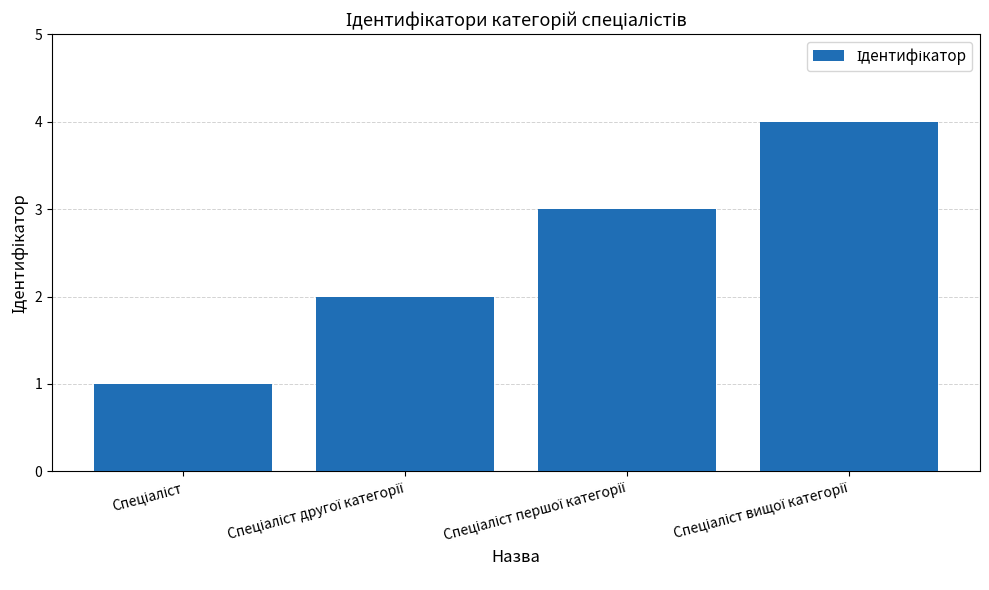

What is the value of the 3rd bar from the left?

3